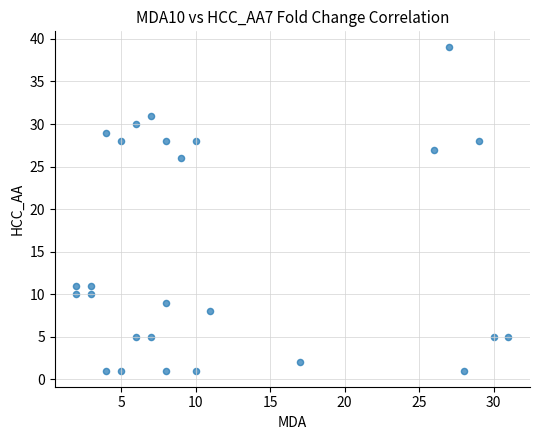

What Y value in the scatter plot is closest to 20?

26